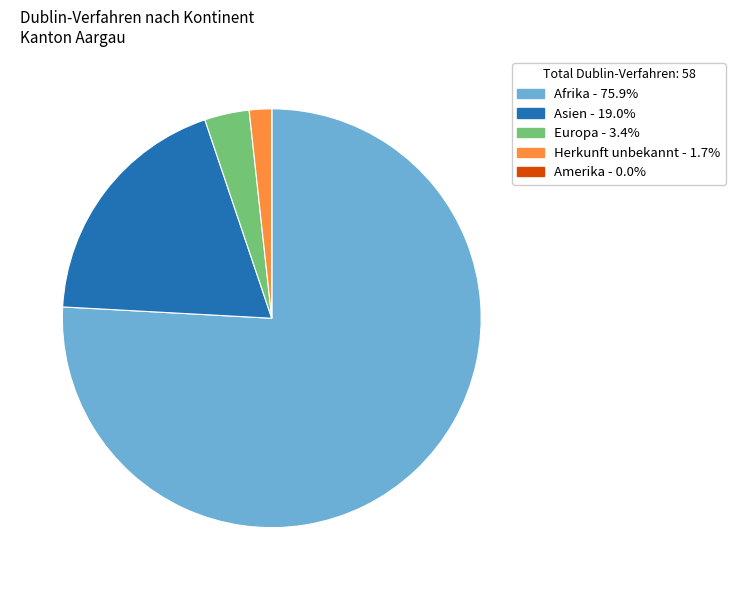

Which category has the biggest portion of the pie?

Afrika